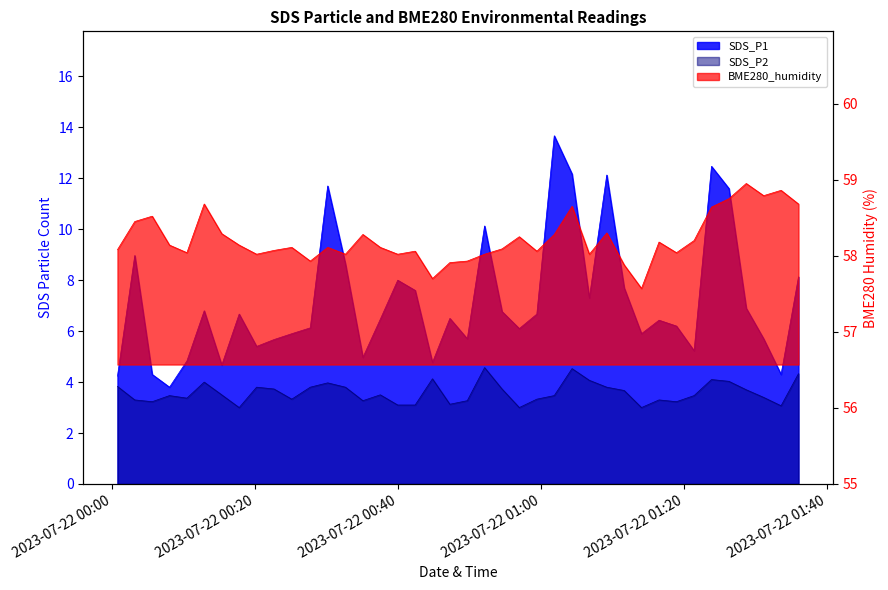

Which label corresponds to the largest value in the chart?

2023/07/22 01:01:50